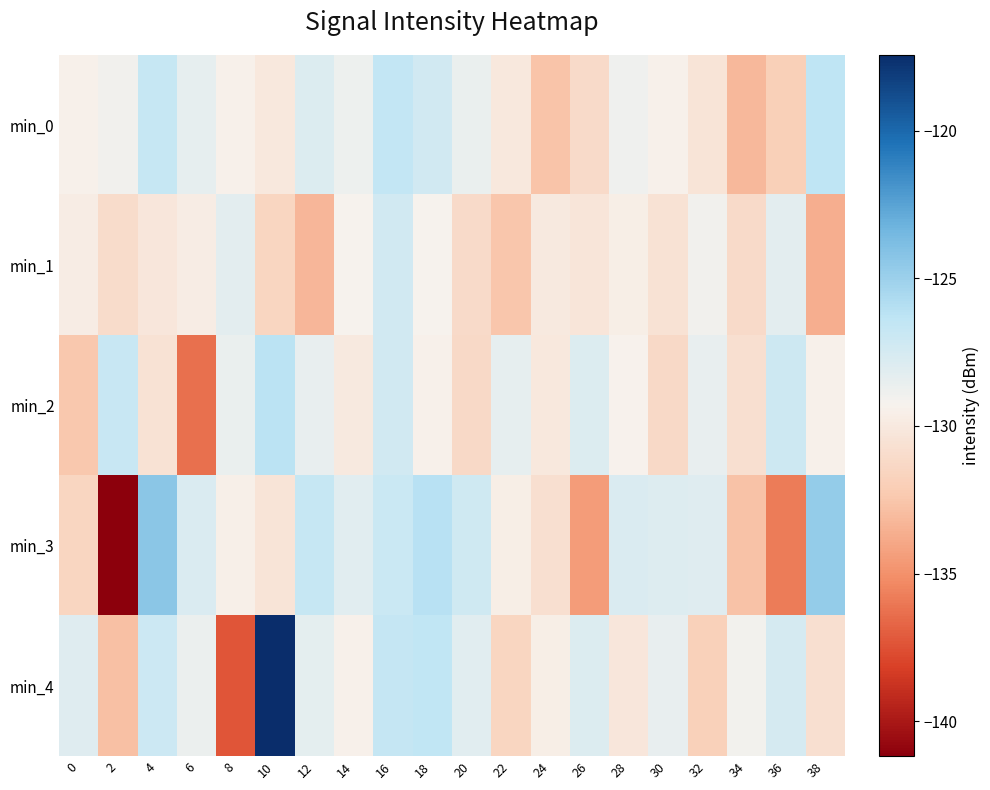

At which category does the chart reach its peak across all series?

10